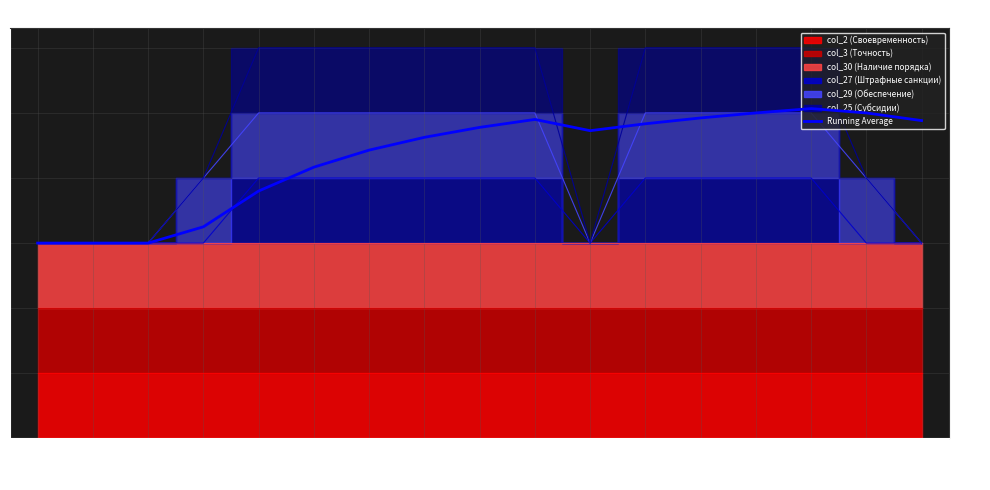

How many points are higher than both their immediate neighbors (excluding endpoints)?

2